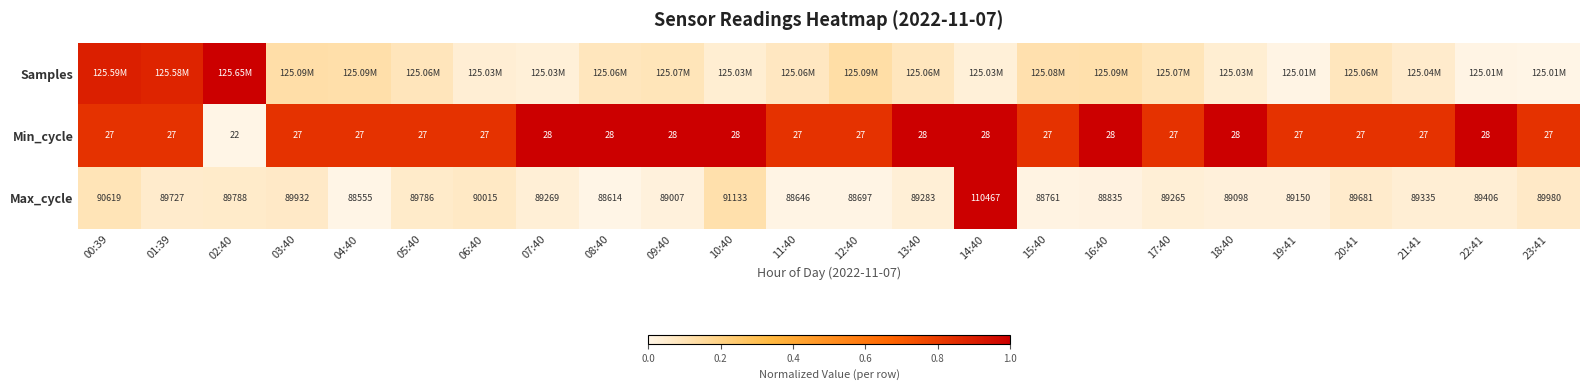

Is it true that Max_cycle equals 0.0 at 15:40?

False